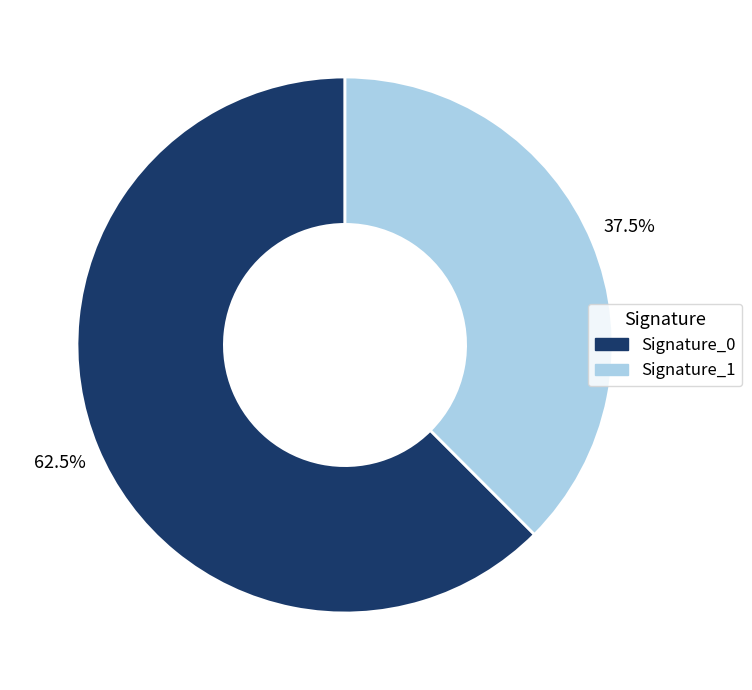

Between Signature_1 and Signature_0, which is larger?

Signature_0